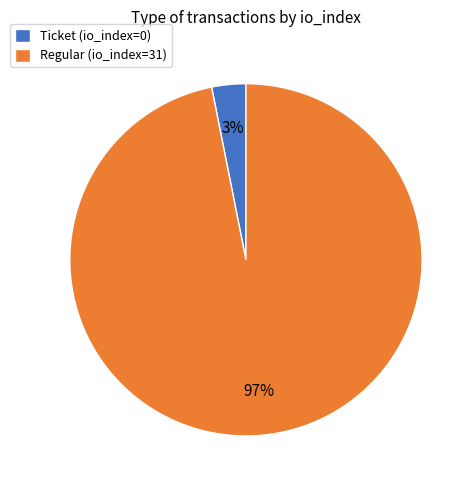

How many segments does this pie chart have?

2